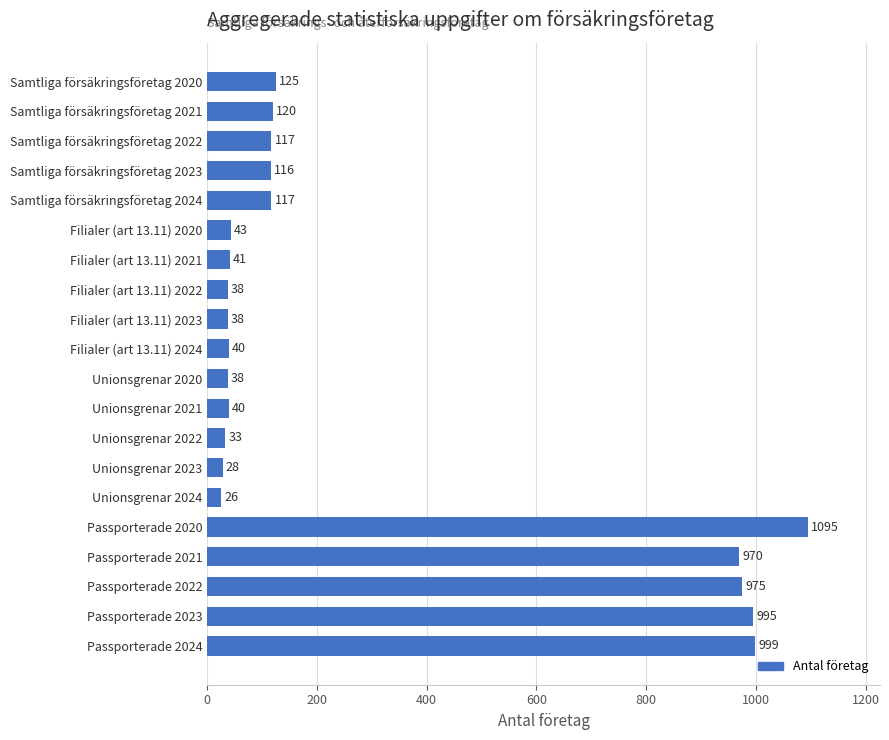

What is the greatest value displayed?

1095